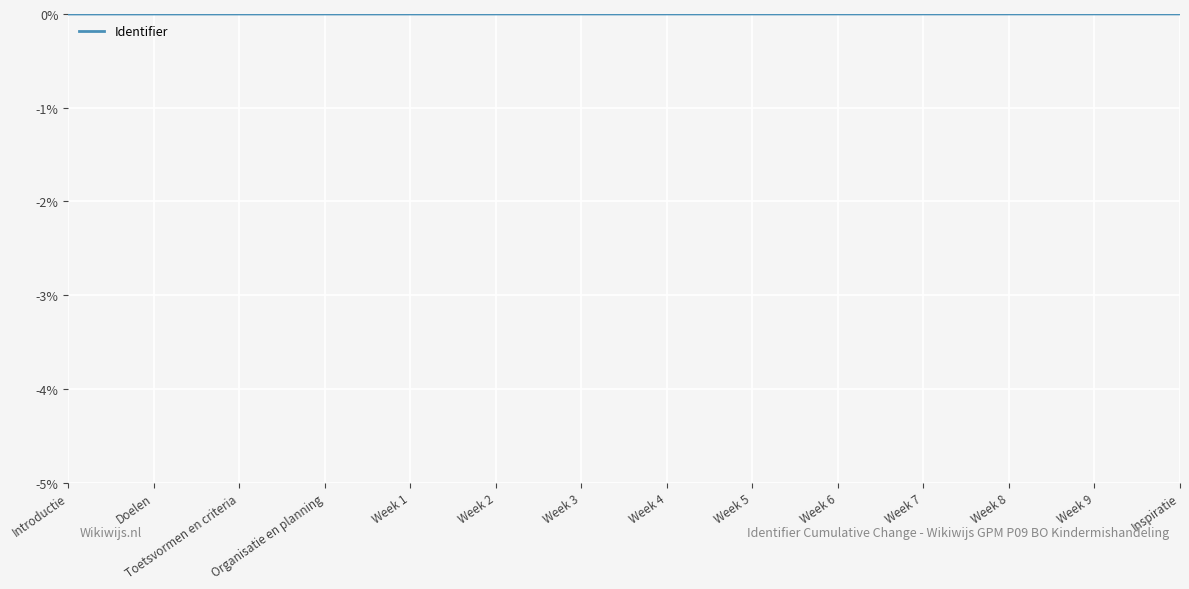

The value at Week 9 is 0.0. True or false?

True